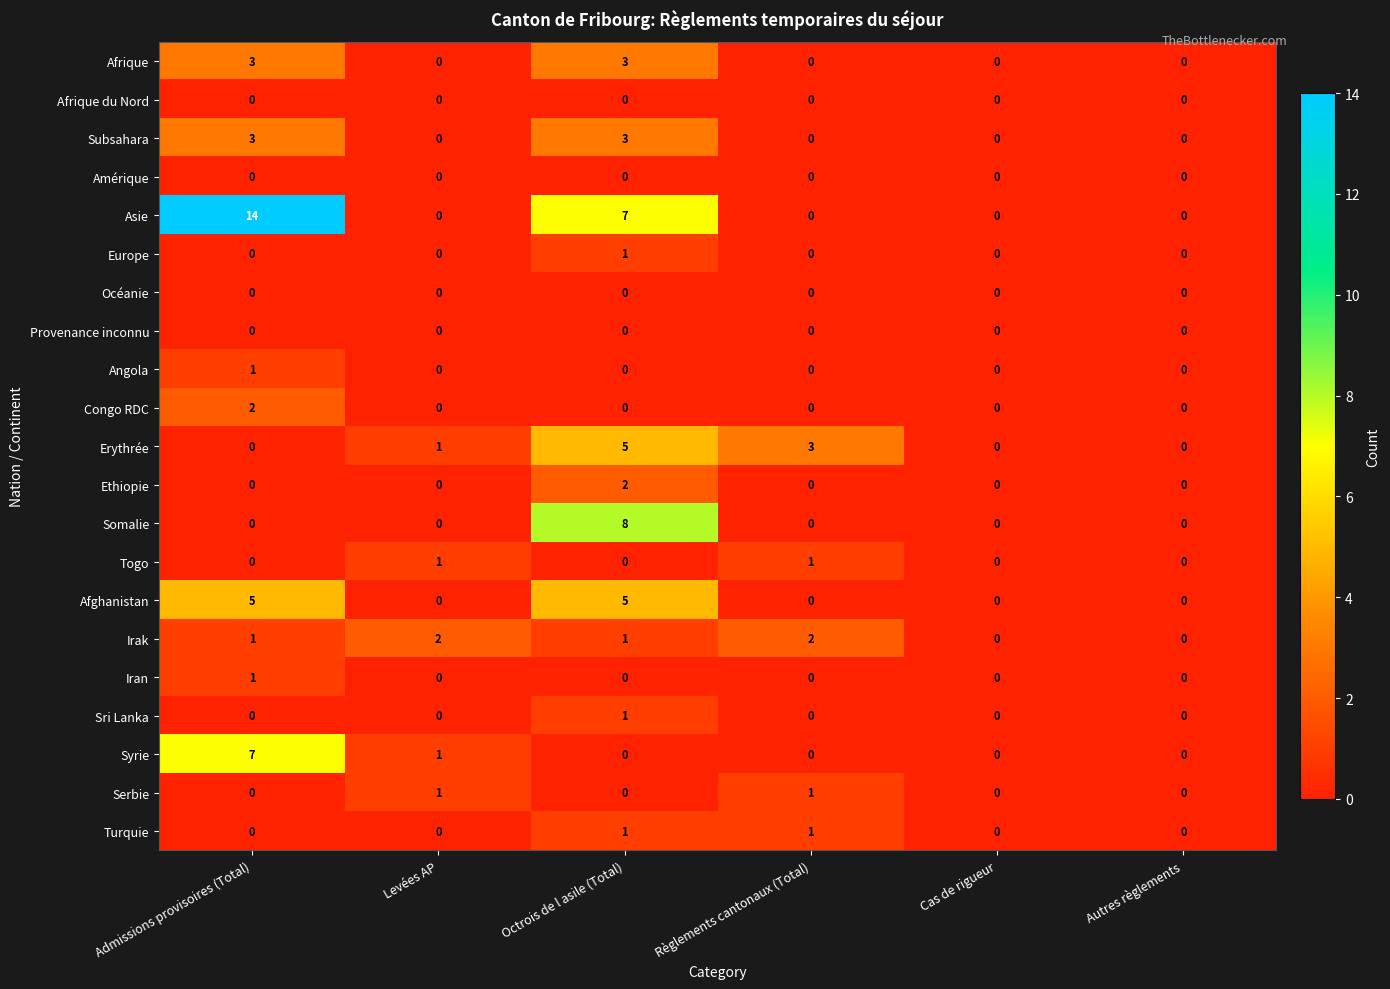

How many Serbie values are between 0 and 1?

6